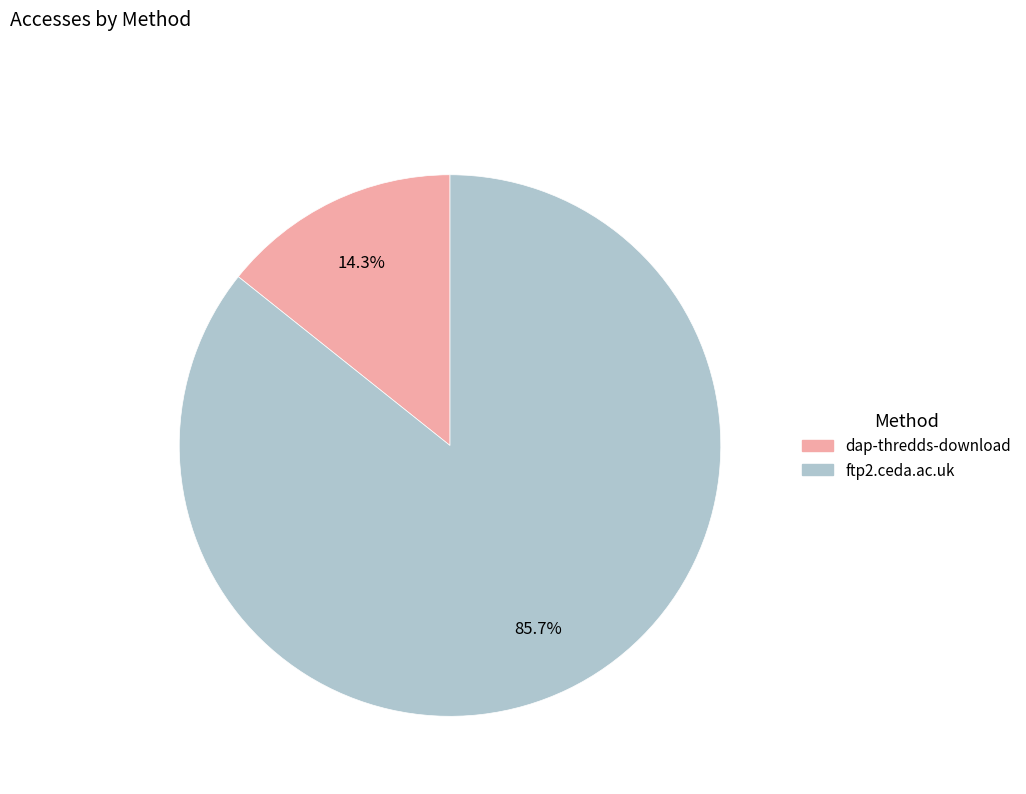

What percentage is the dap-thredds-download slice, to the nearest percent?

14%